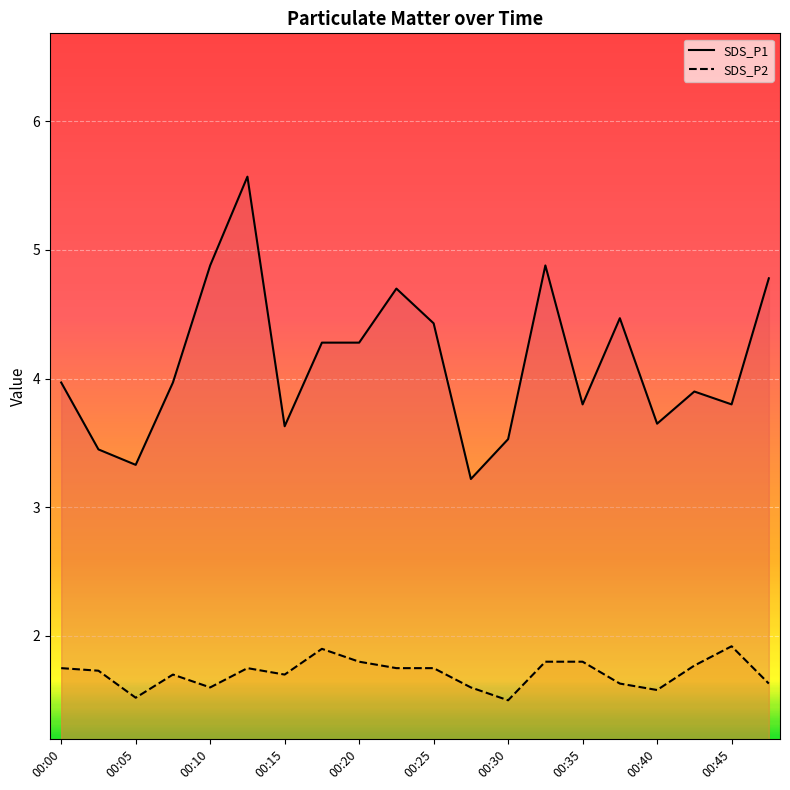

List the series in order of their overall mean, highest first.

SDS_P1, SDS_P2